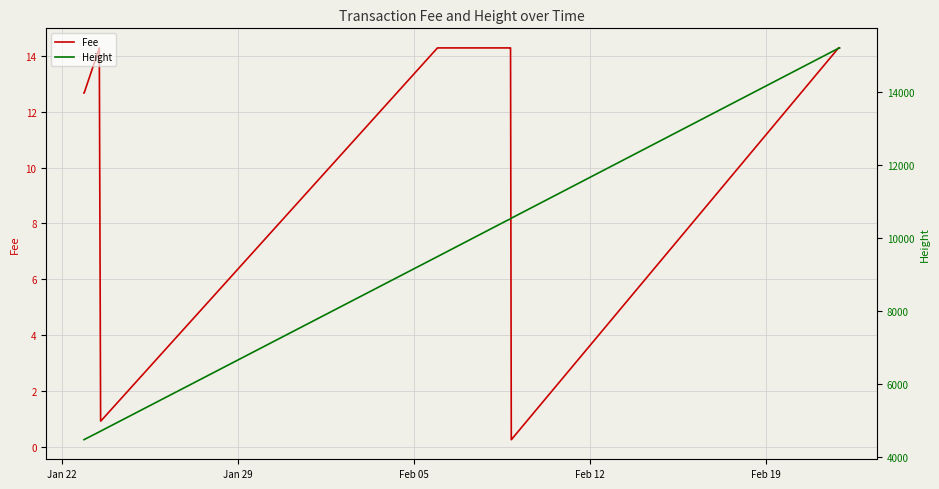

Which series has the largest total across all categories?

Height